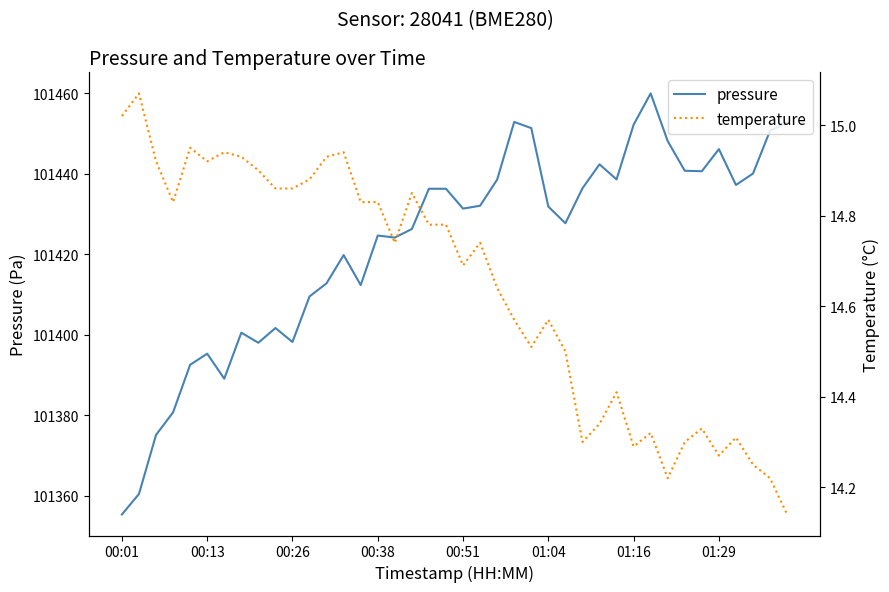

How many interior local peaks does the pressure series have?

9